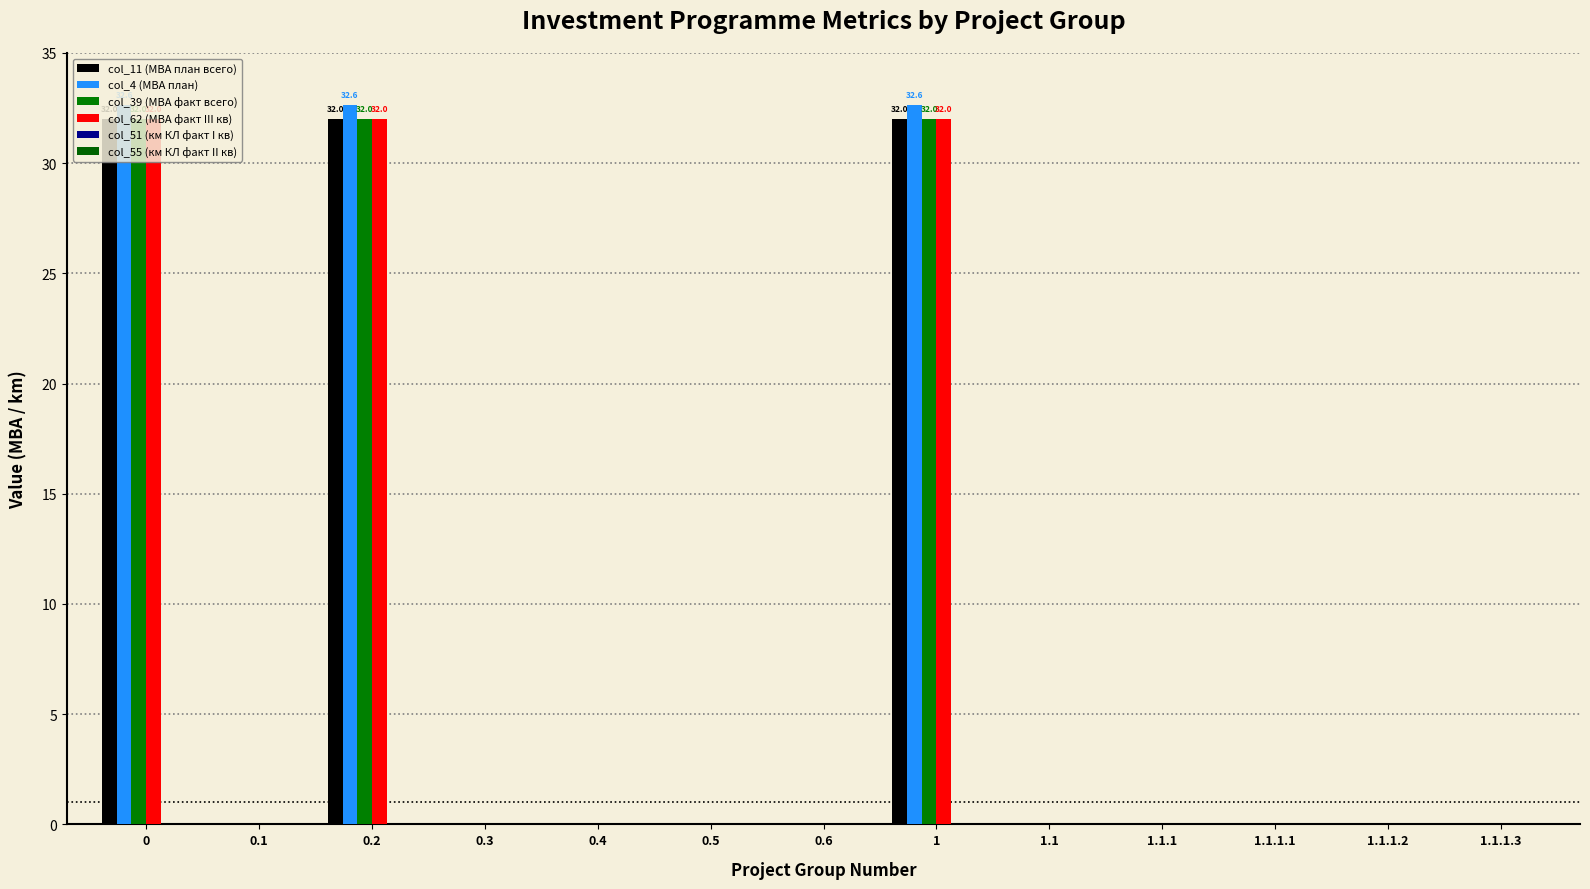

Which series has the largest total across all categories?

col_4 (МВА план)